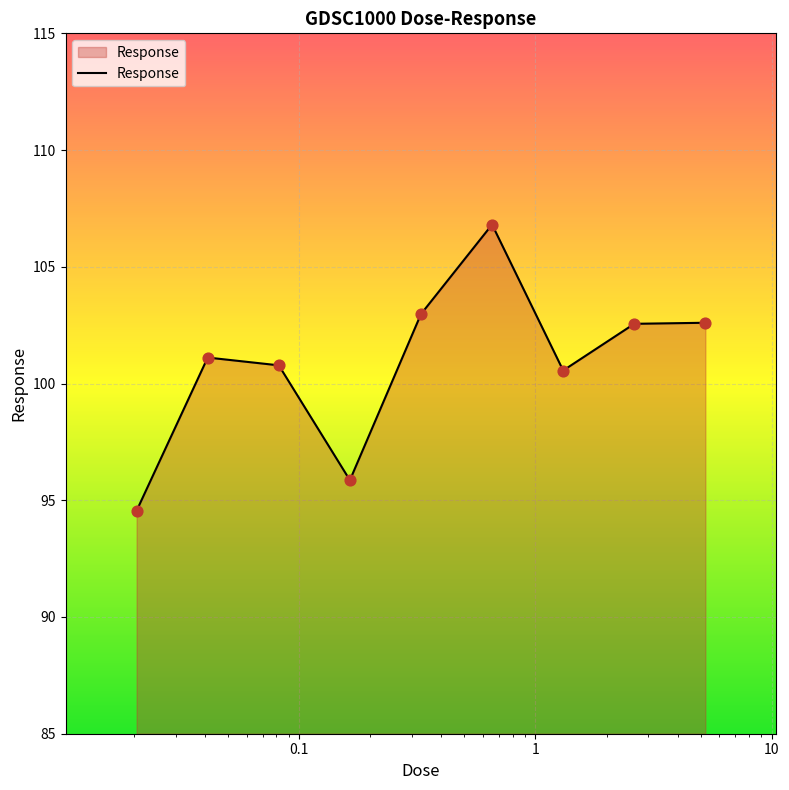

What is the maximum value shown in the chart?

106.8